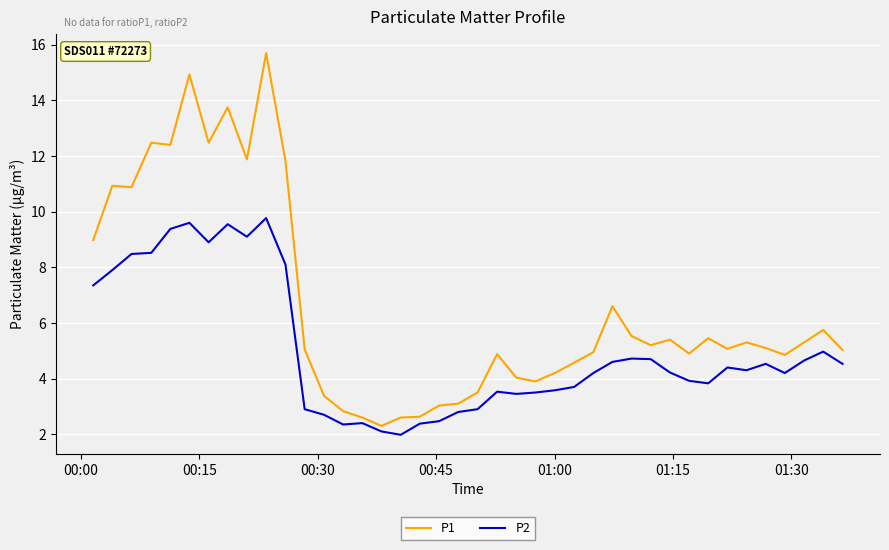

Which series has the widest spread of values?

P1